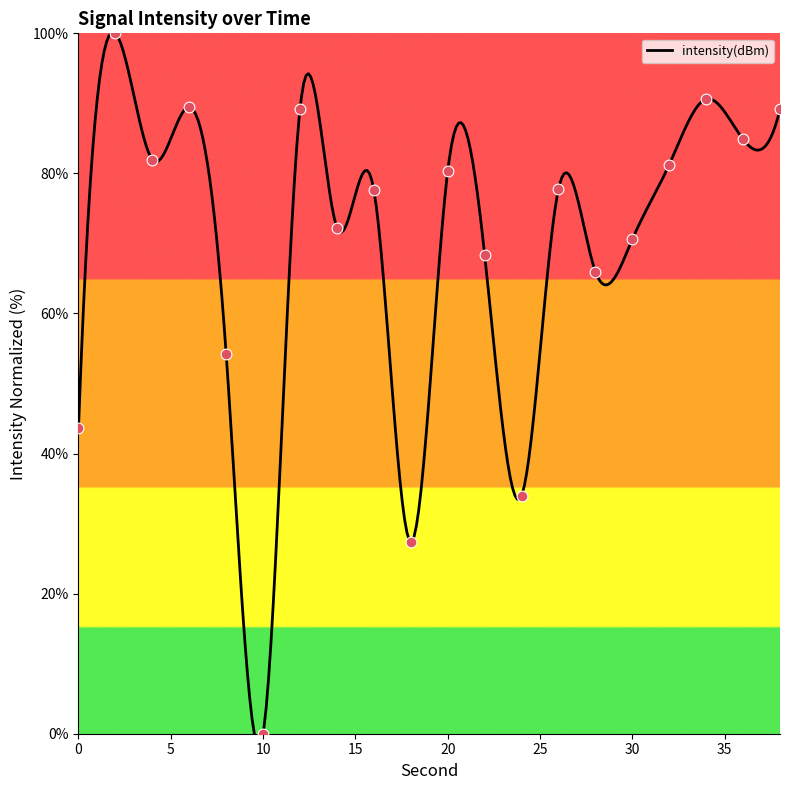

What is the ratio of the value at 22 to the value at 2?

0.7